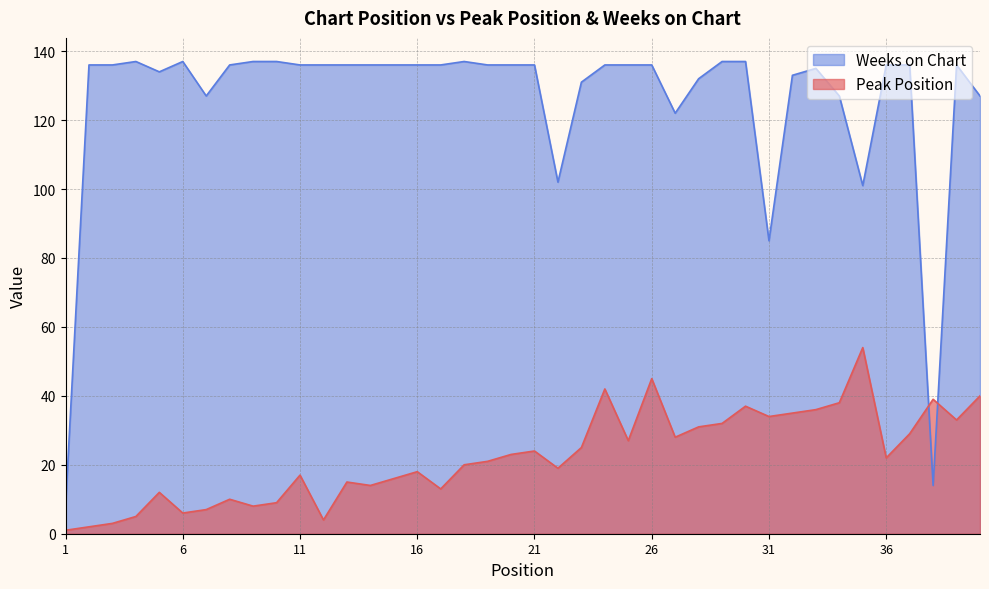

Where do Weeks on Chart and Peak Position first cross each other?

37 and 38